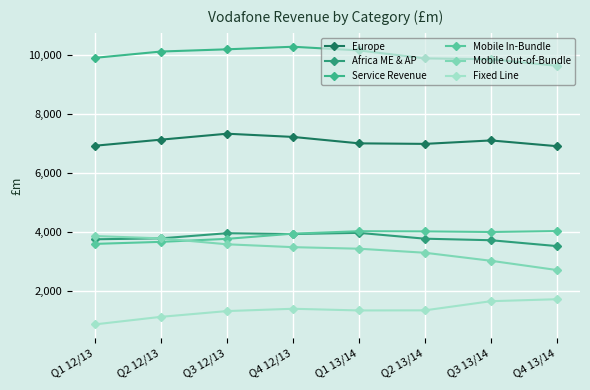

How many lines are shown in the chart?

6